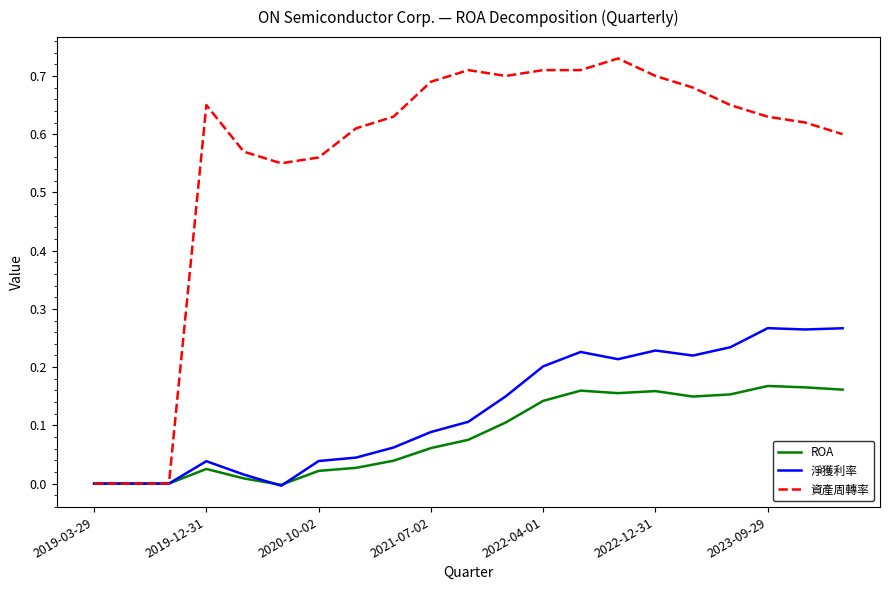

Rank the series by their maximum value, from lowest to highest.

ROA, 淨獲利率, 資產周轉率